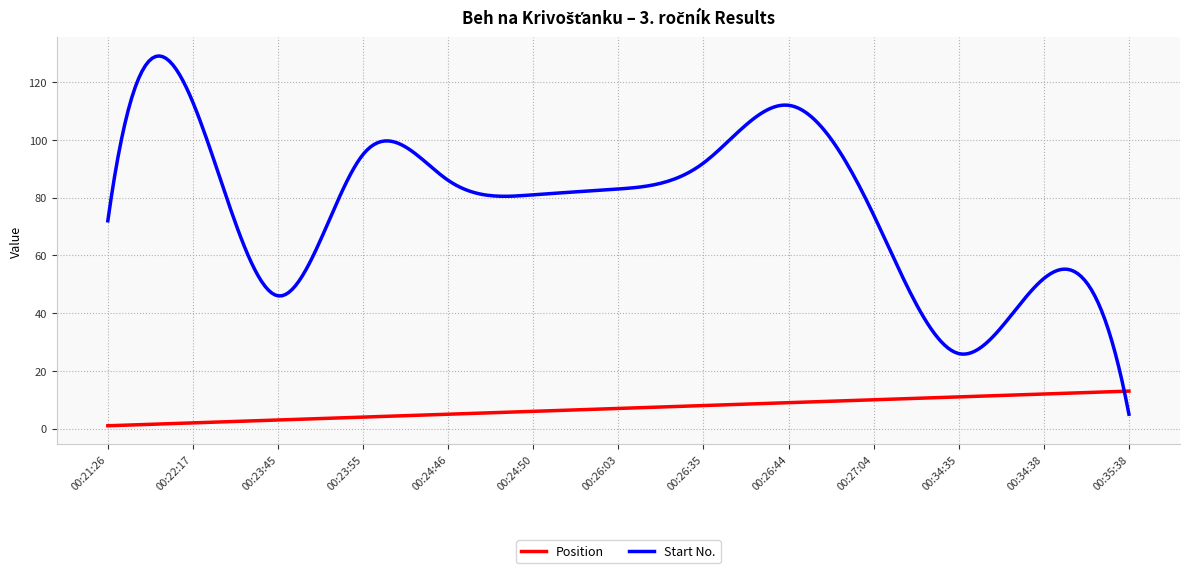

Which series has the largest total across all categories?

Start No.